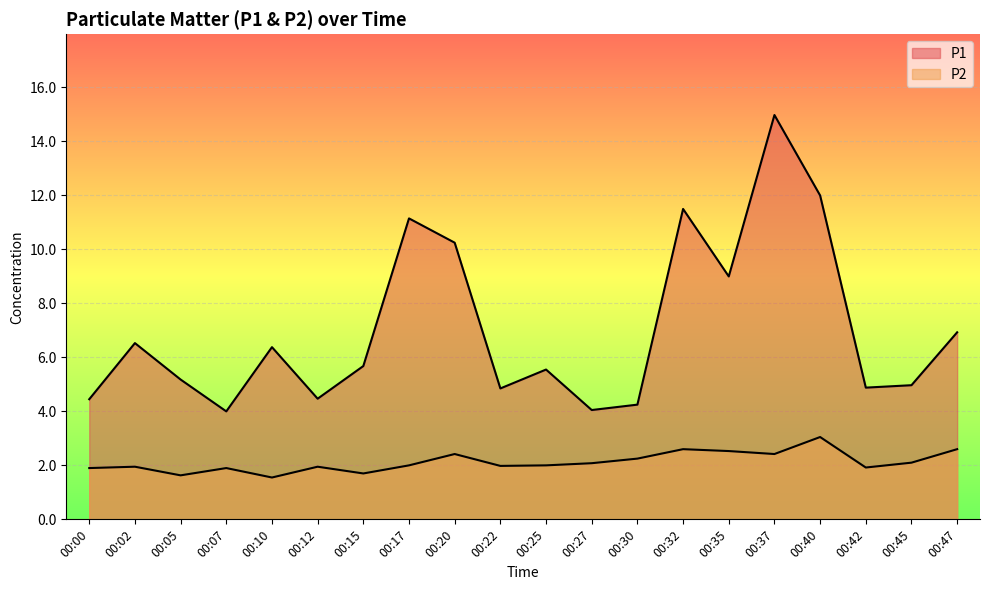

What is the difference between the maximum and second lowest values in the P2 series?

1.4